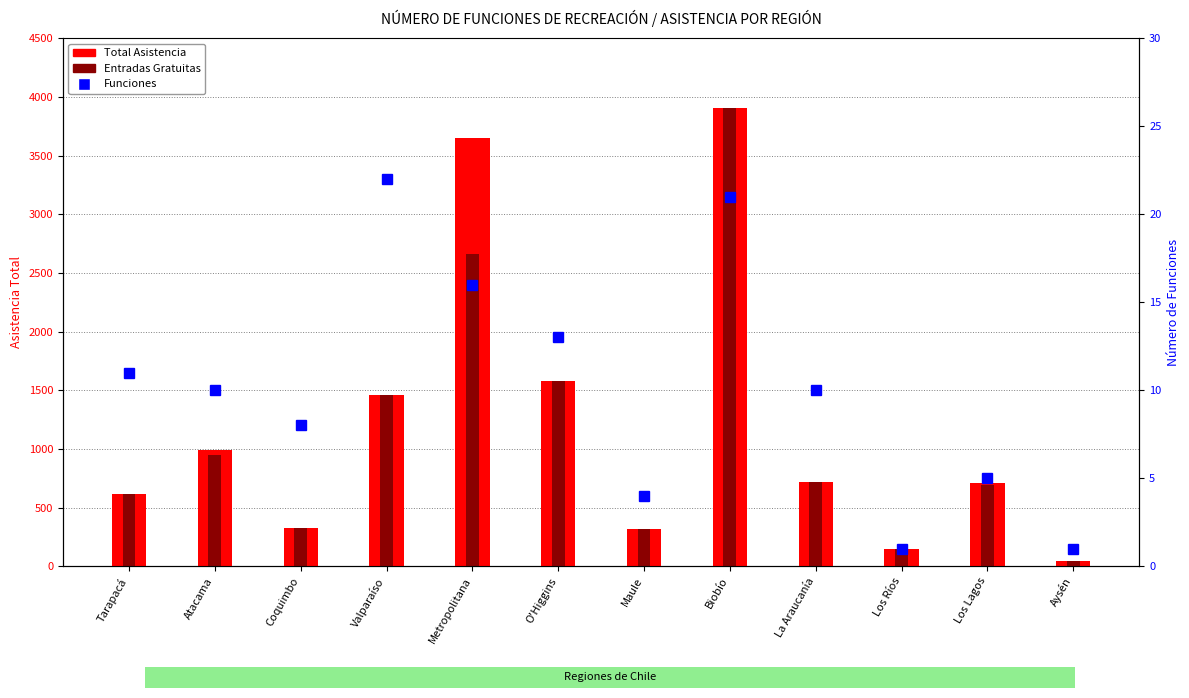

What is the value of the Funciones bar at the 5th from the left?

16